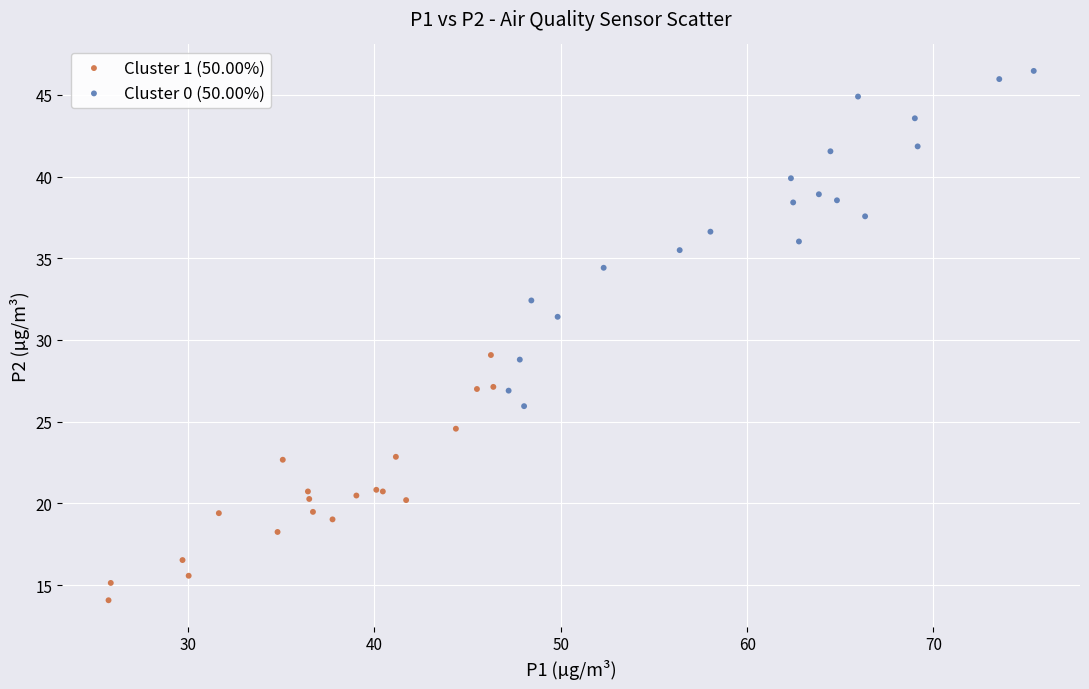

Which series contains the highest Y value?

Cluster 0 (50.00%)